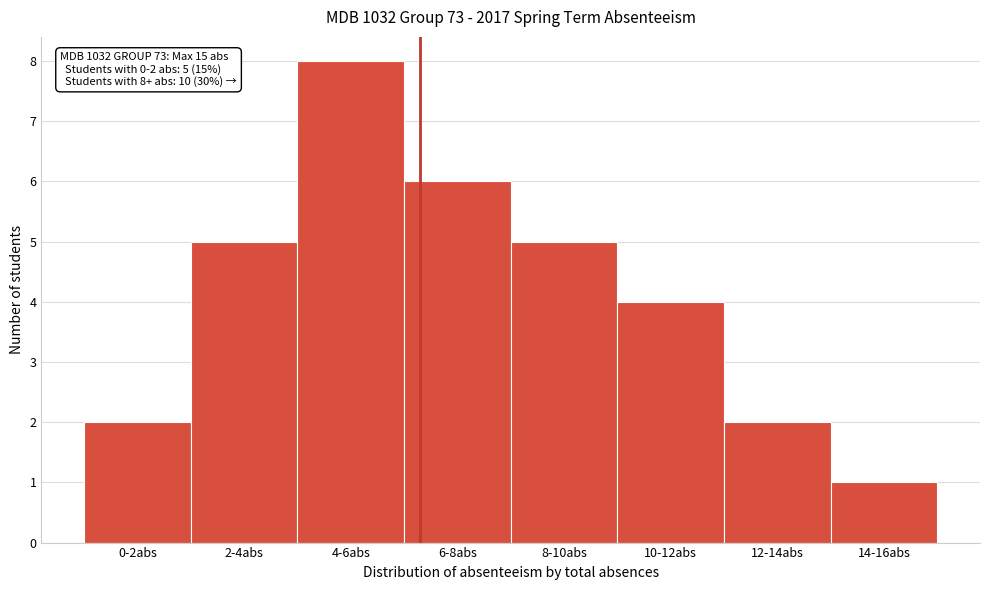

Reading right to left, what are all the values shown in this chart?

14-16abs=1	12-14abs=2	10-12abs=4	8-10abs=5	6-8abs=6	4-6abs=8	2-4abs=5	0-2abs=2